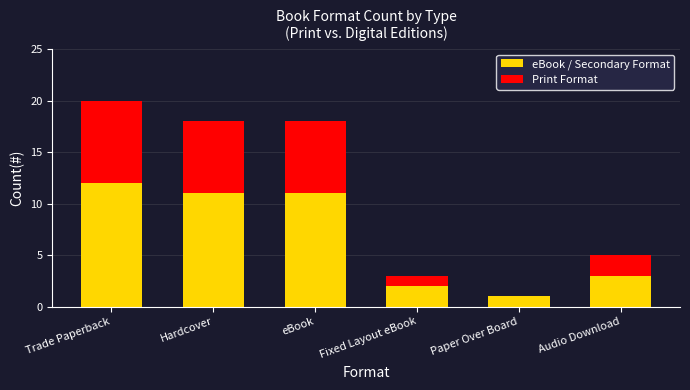

What is the average value of the eBook / Secondary Format series?

7